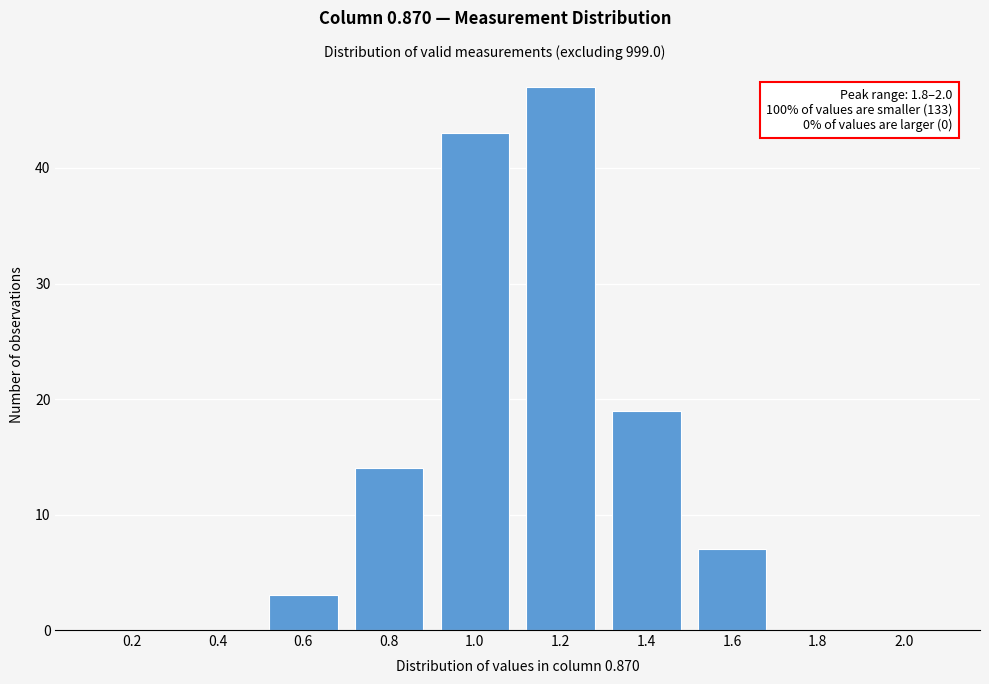

Reading right to left, extract all data points from this chart.

2.0=0	1.8=0	1.6=7	1.4=19	1.2=47	1.0=43	0.8=14	0.6=3	0.4=0	0.2=0